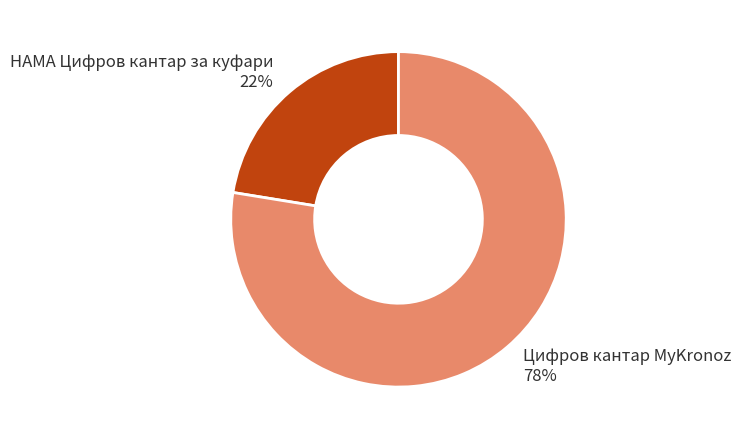

Does HAMA Цифров кантар за куфари represent more than half of the total?

No